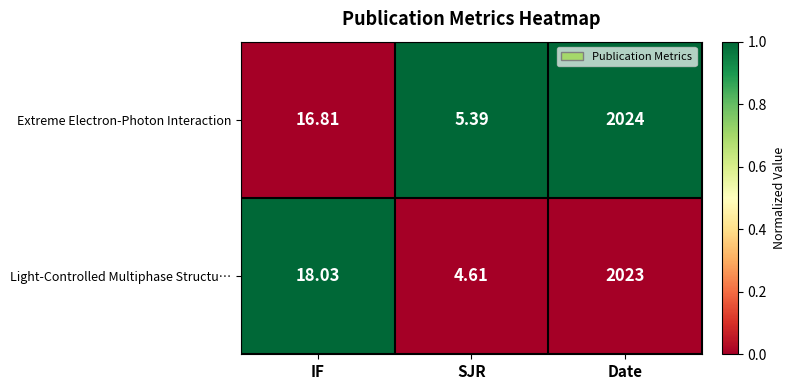

Which series has the largest range (max minus min)?

Extreme Electron-Photon Interaction